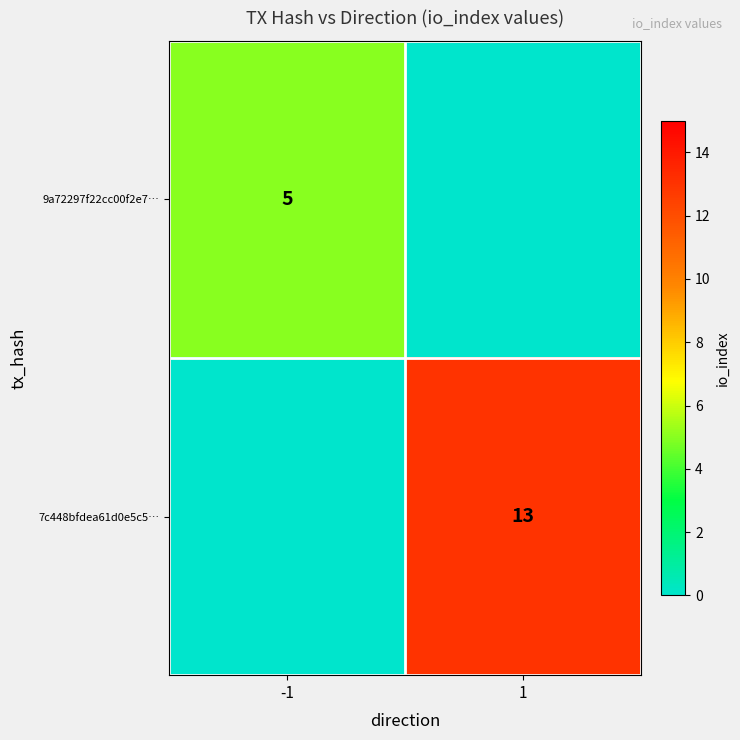

True or false: 9a72297f22cc00f2e7… has a value of 5 at -1.

True